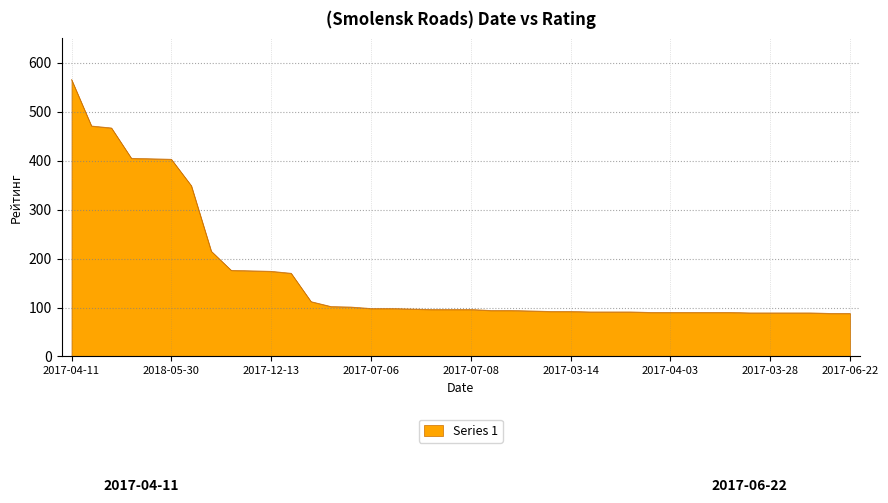

What is the minimum value shown in the chart?

88